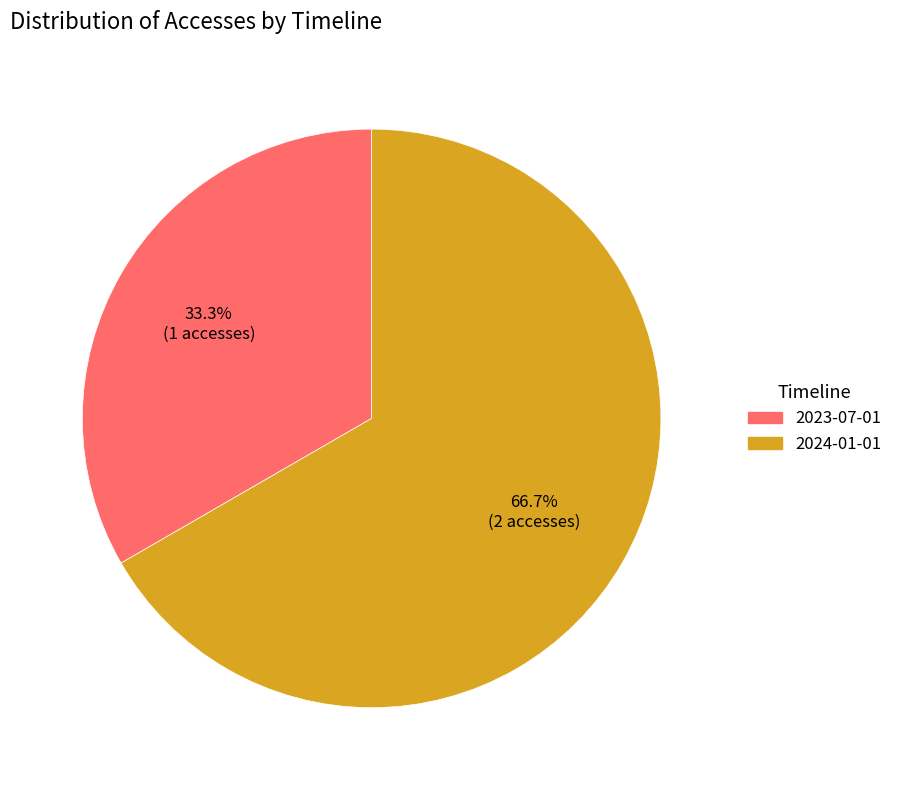

Rank the categories by value from highest to lowest.

2024-01-01, 2023-07-01